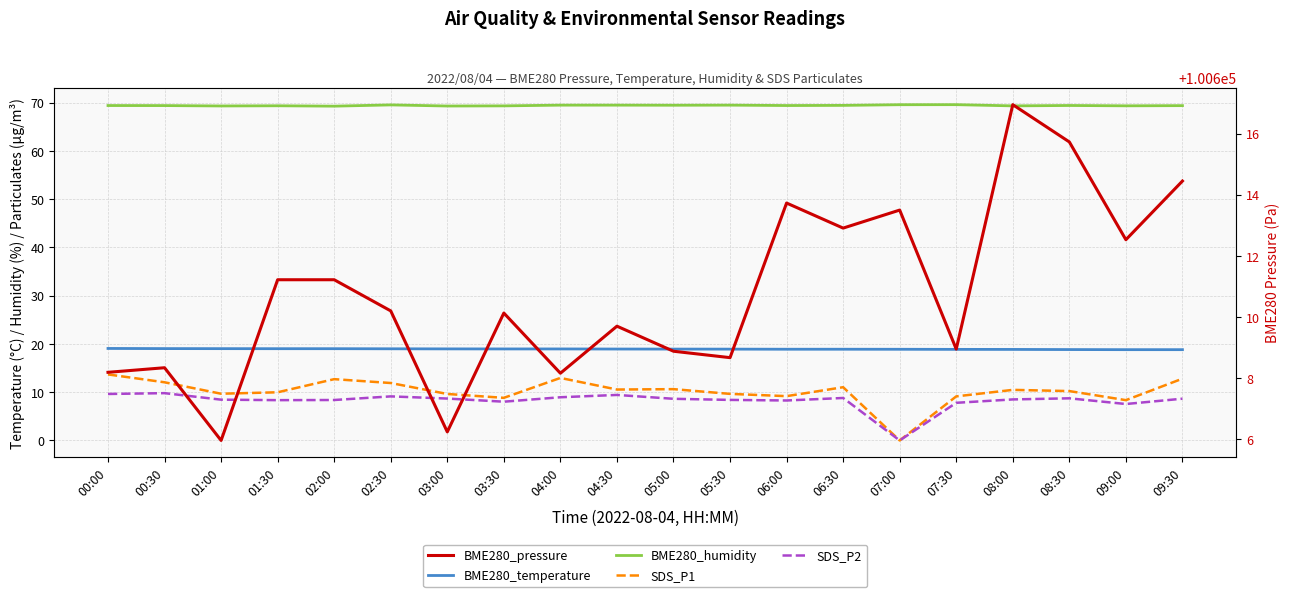

Count the BME280_humidity values in the range 69 to 70.

20